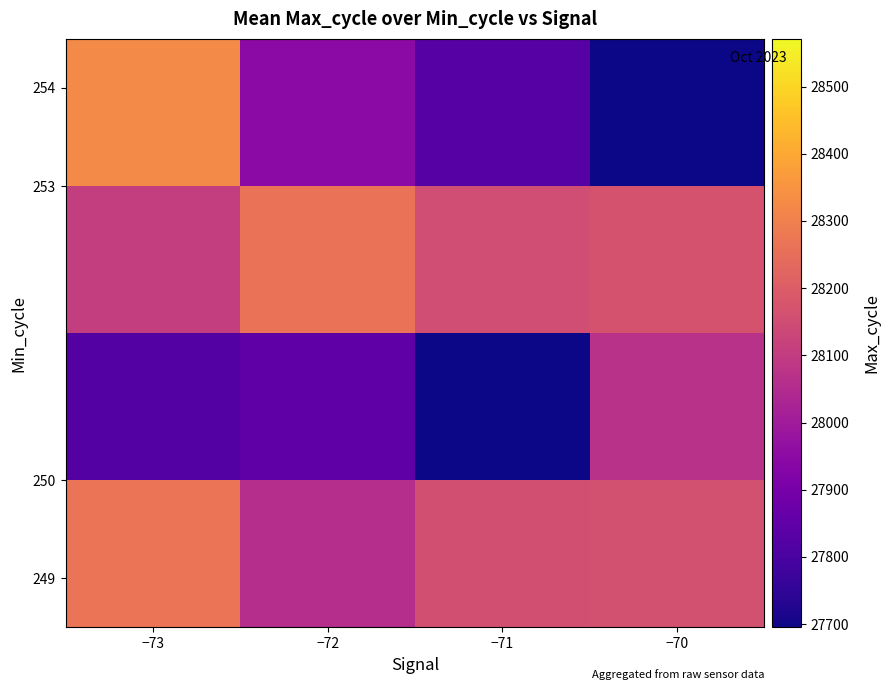

What is the total value across all series at −71?

111817.0